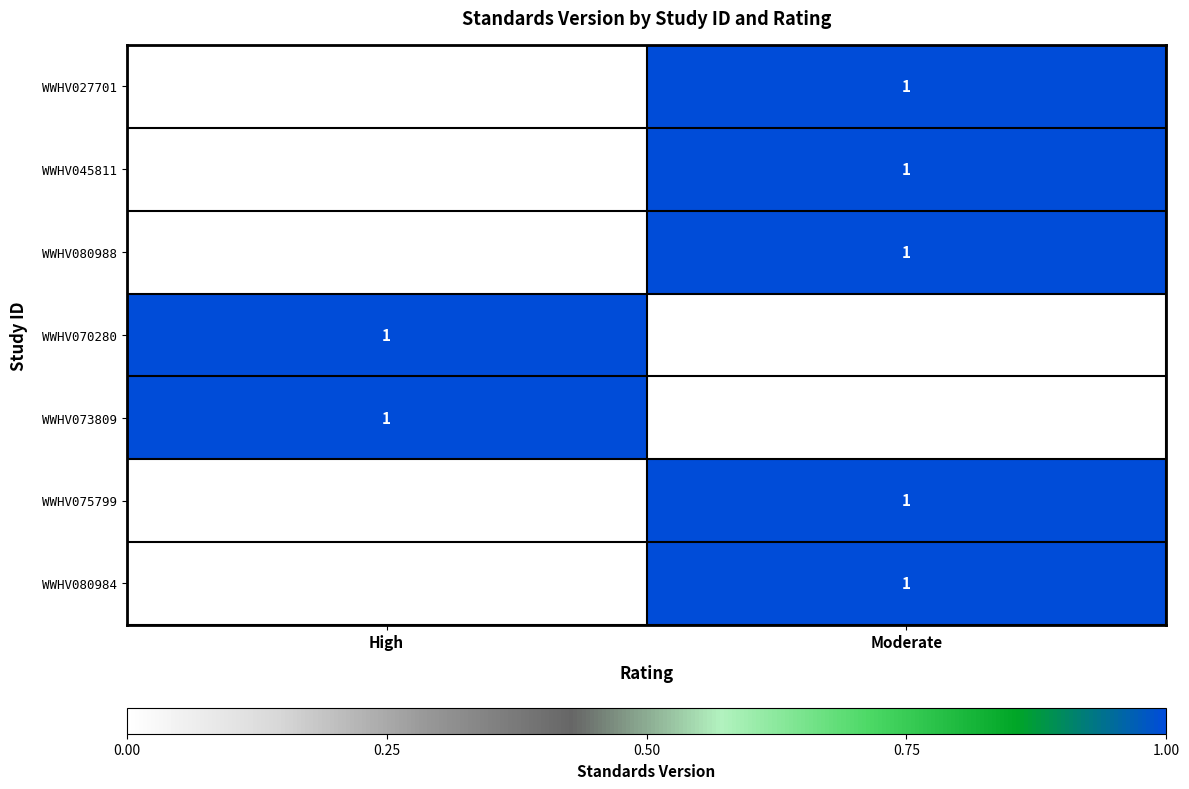

The value of WWHV080984 at Moderate is 1.6. True or false?

False